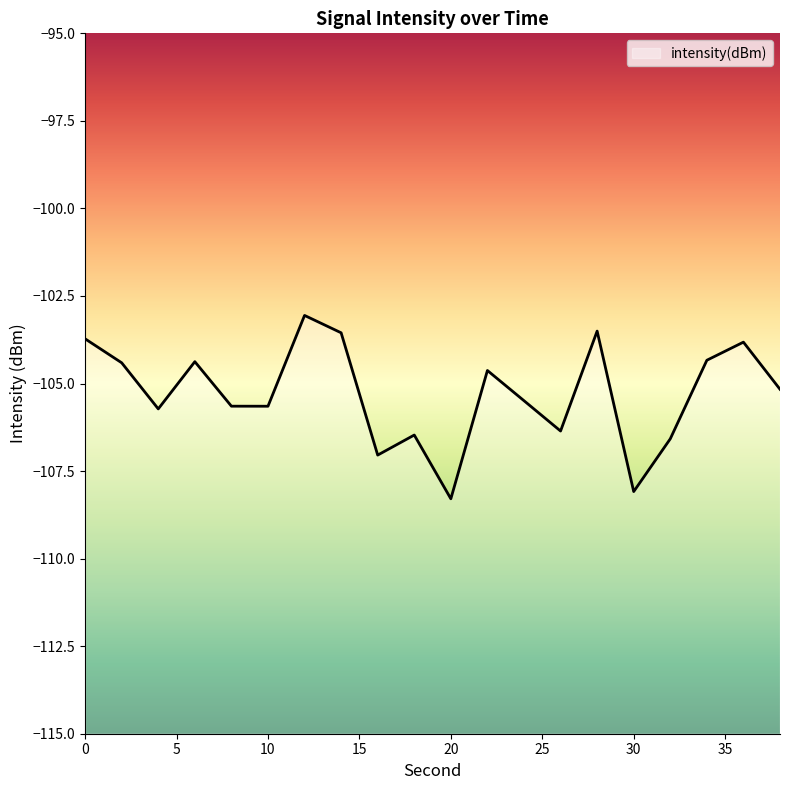

True or false: the data shows -164.0 at 10.

False